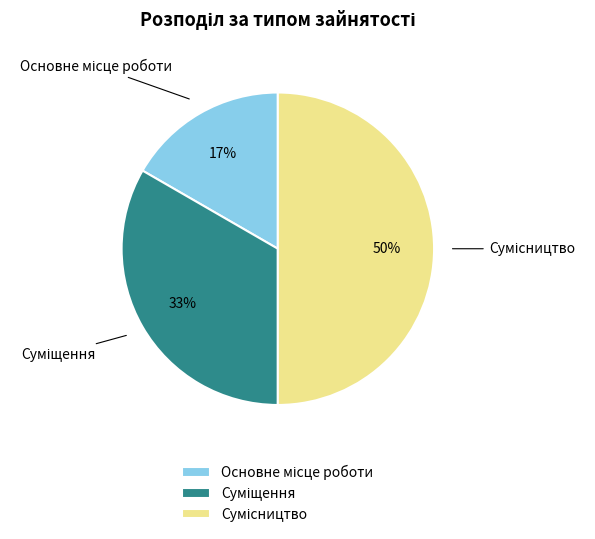

To the nearest percent, what is the average slice percentage?

33%